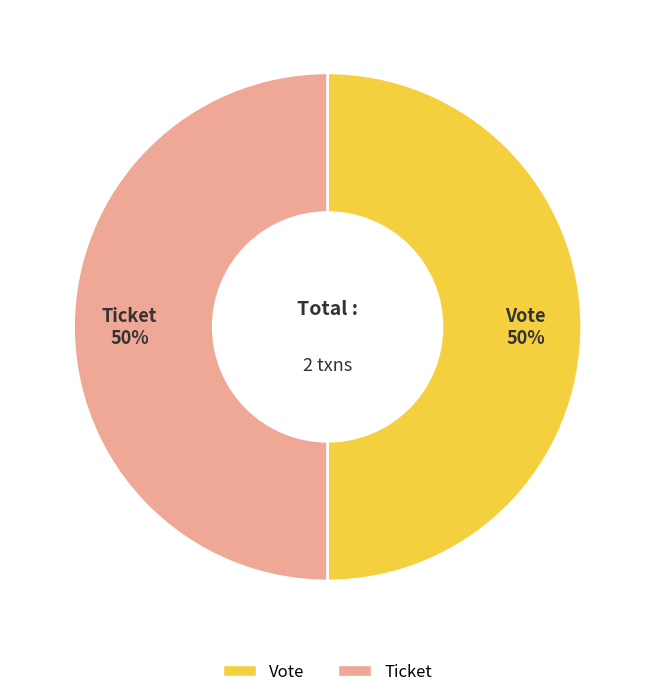

How many segments does this pie chart have?

2